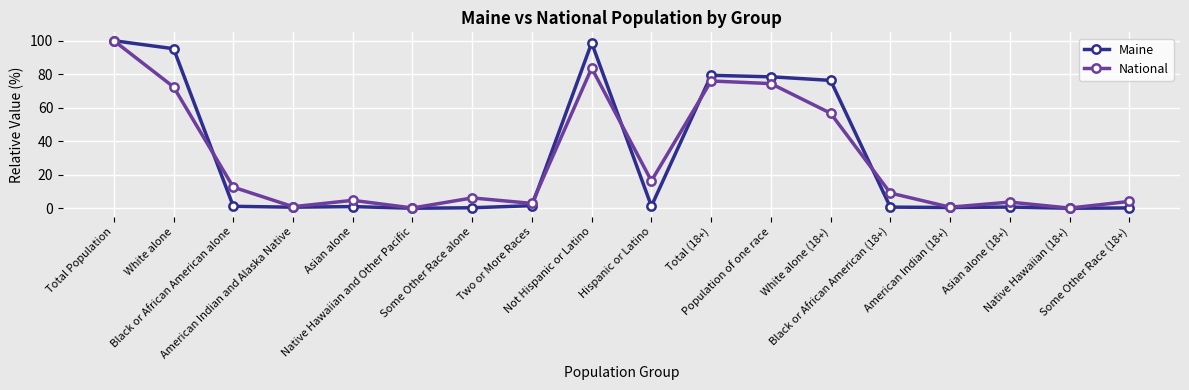

At which category does the chart reach its peak across all series?

Total Population